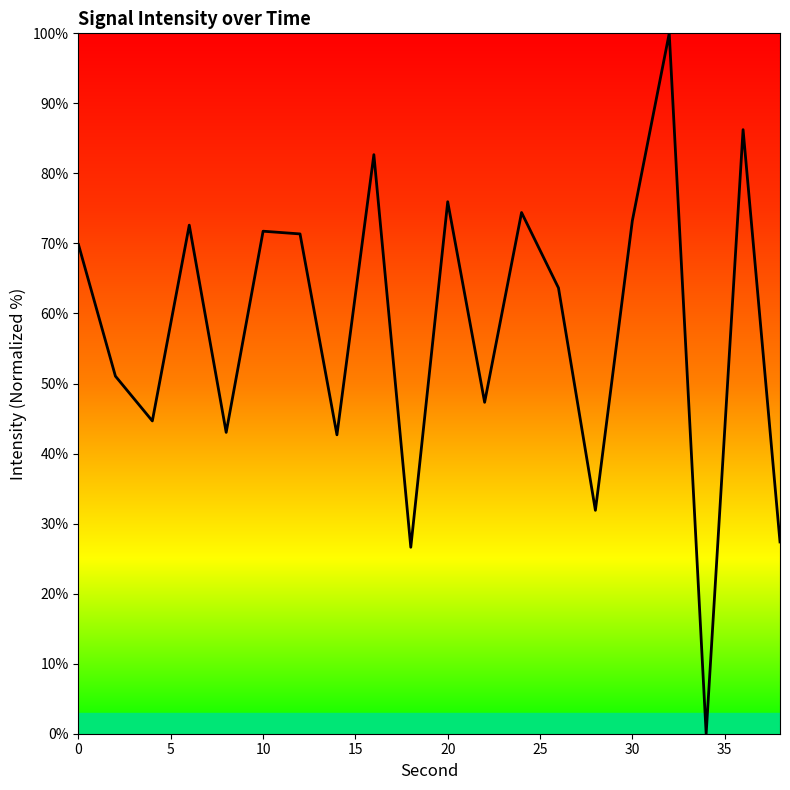

What is the greatest value displayed?

100.0